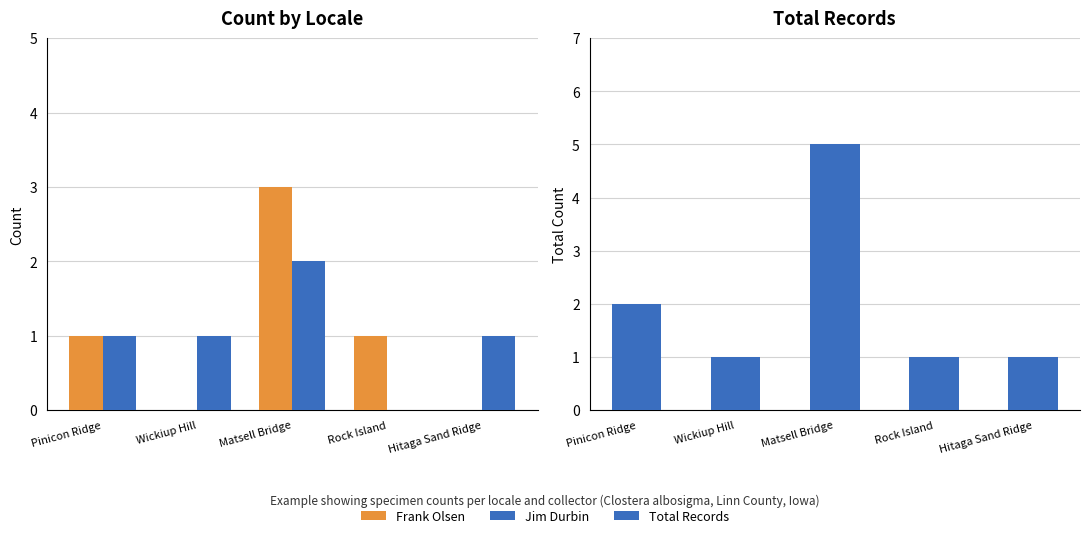

What is the difference between the maximum and minimum values in the Total Records series?

4